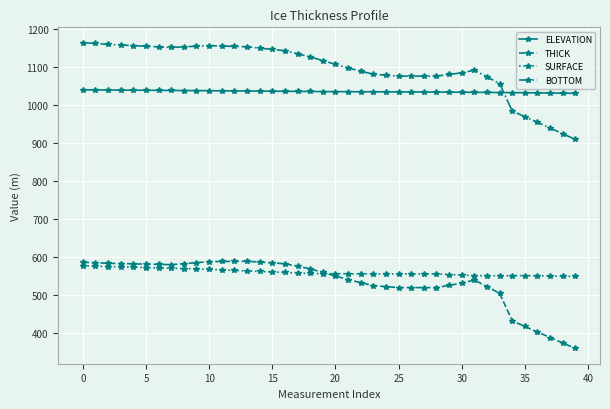

What is the minimum value for ELEVATION?

1030.4